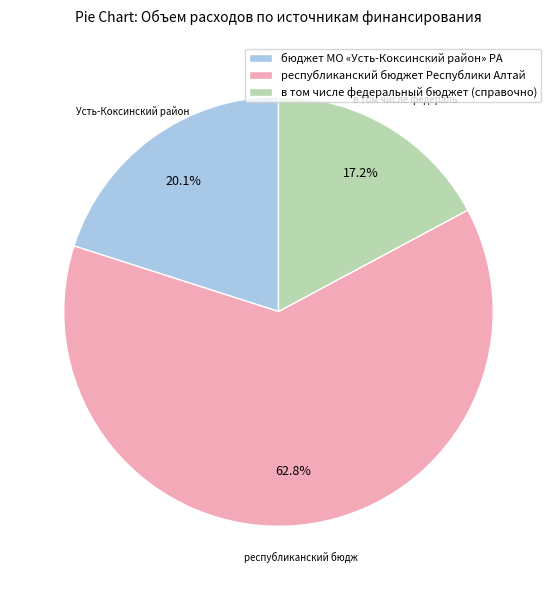

To the nearest percent, what is the combined percentage of в том числе федеральный бюджет (справочно) and бюджет МО «Усть-Коксинский район» РА?

37%